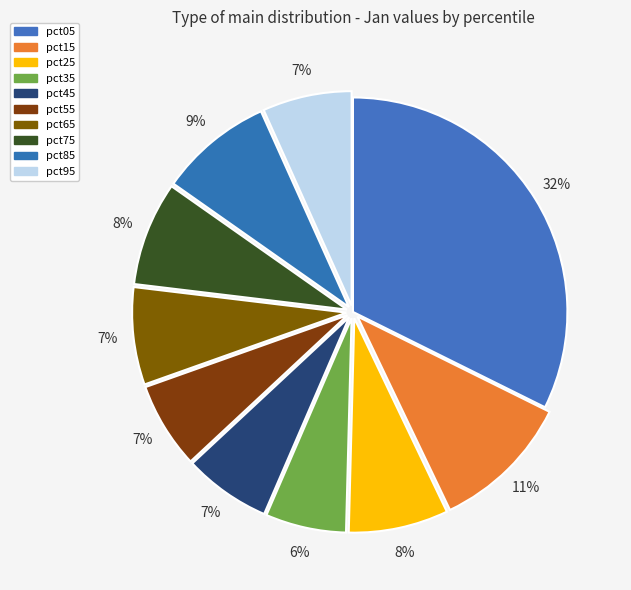

How many segments does this pie chart have?

10